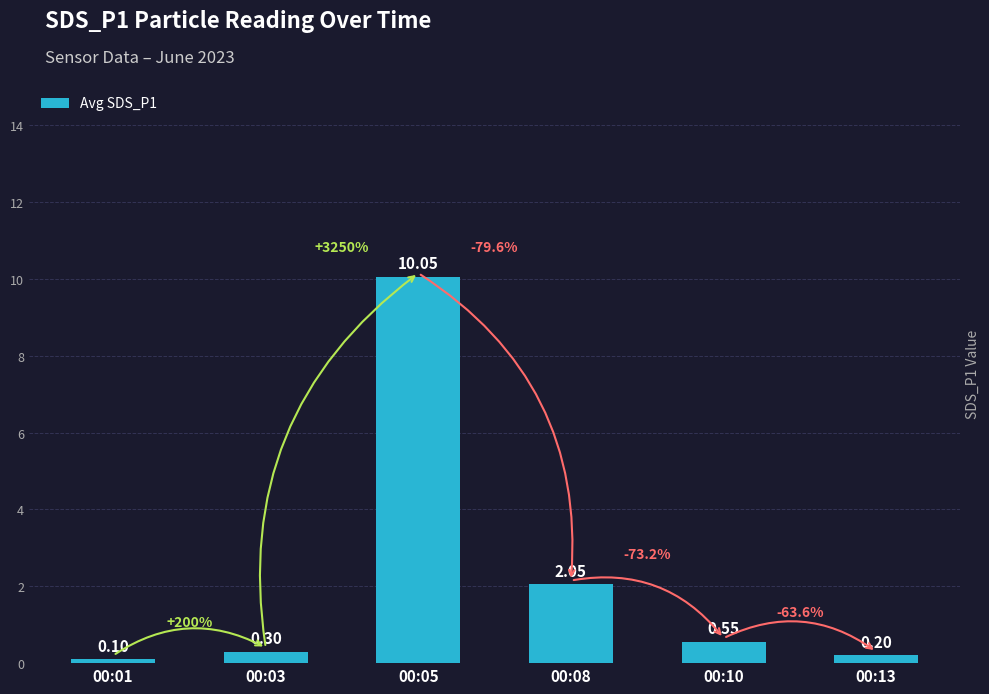

The value at 00:13 is 0.2. True or false?

True